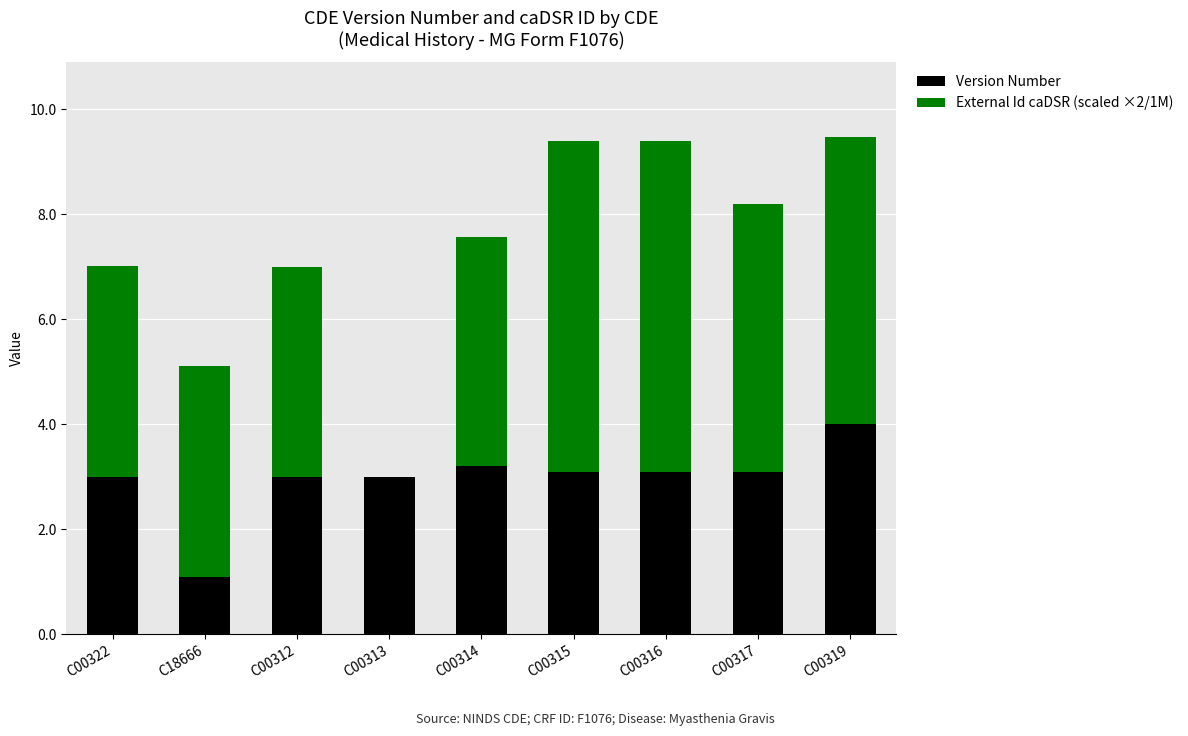

What is the sum of all Version Number values?

26.6